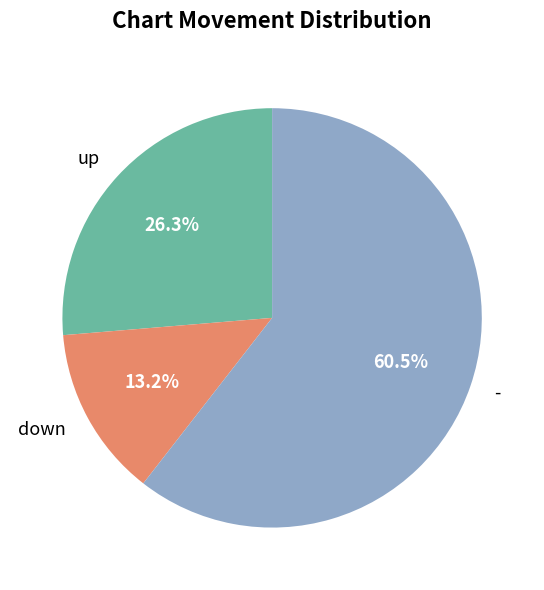

Does down account for over 50% of the chart?

No